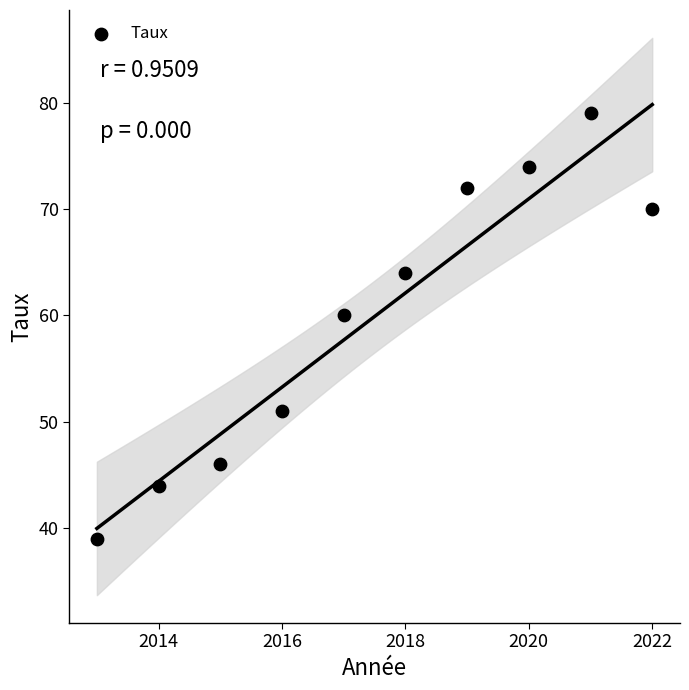

What is the average Y value?

60